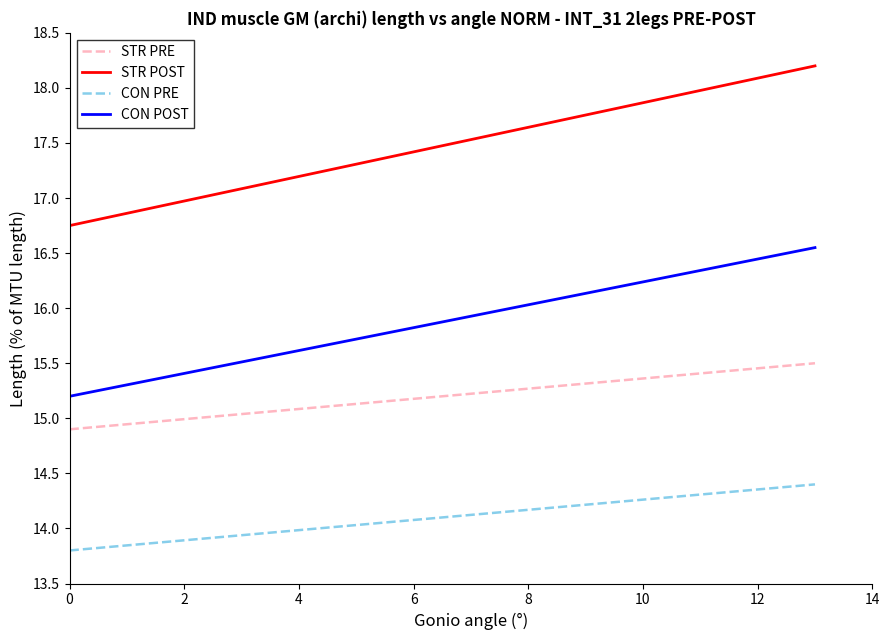

What is the smallest value displayed?

13.8